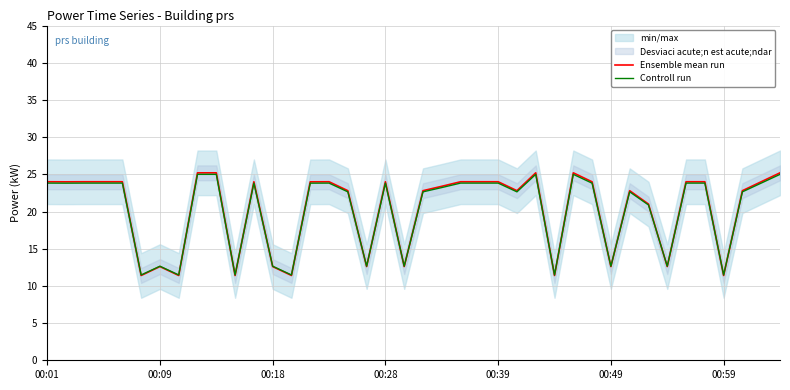

True or false: Controll run and Ensemble mean run cross at least once.

True